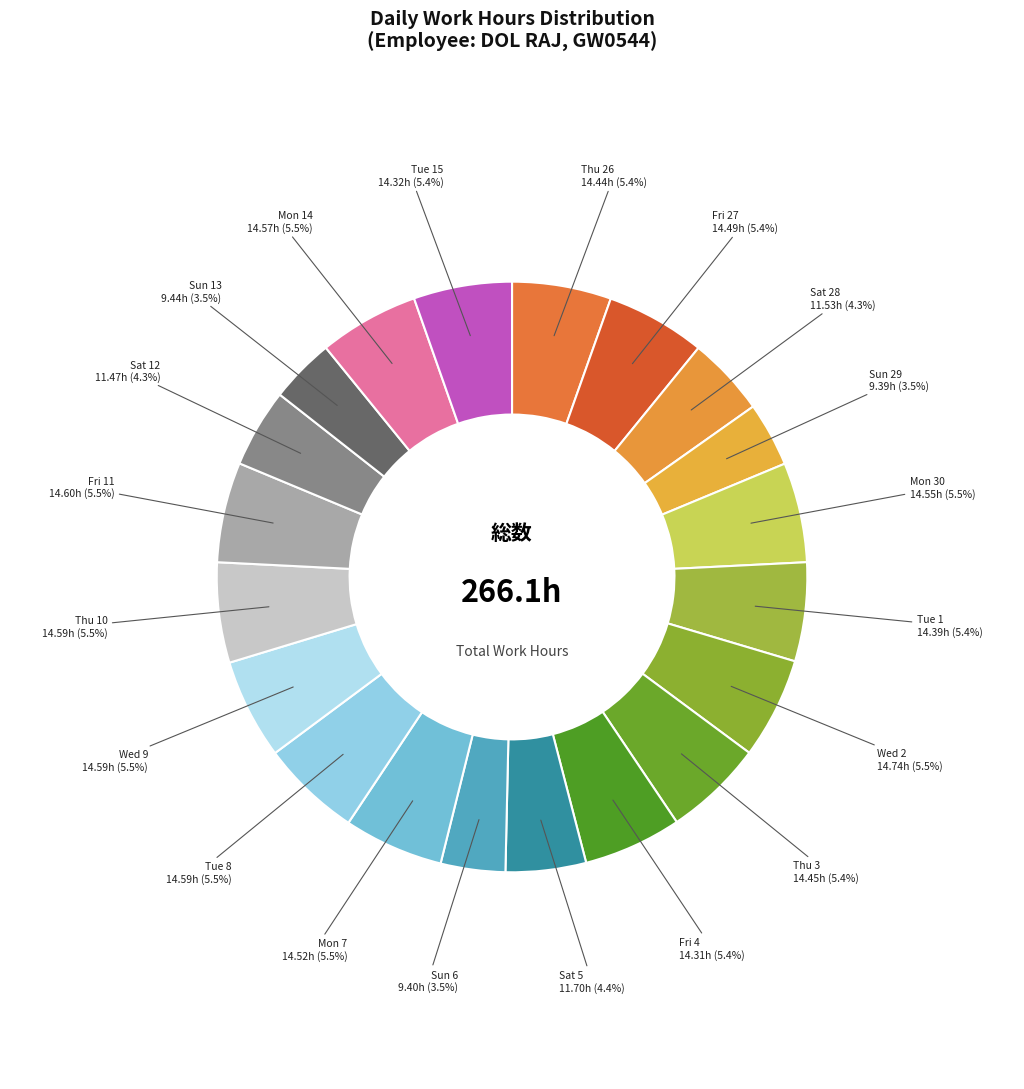

Rank the categories by value from lowest to highest.

Sun 29, Sun 6, Sun 13, Sat 12, Sat 28, Sat 5, Fri 4, Tue 15, Tue 1, Thu 26, Thu 3, Fri 27, Mon 7, Mon 30, Mon 14, Tue 8, Wed 9, Thu 10, Fri 11, Wed 2